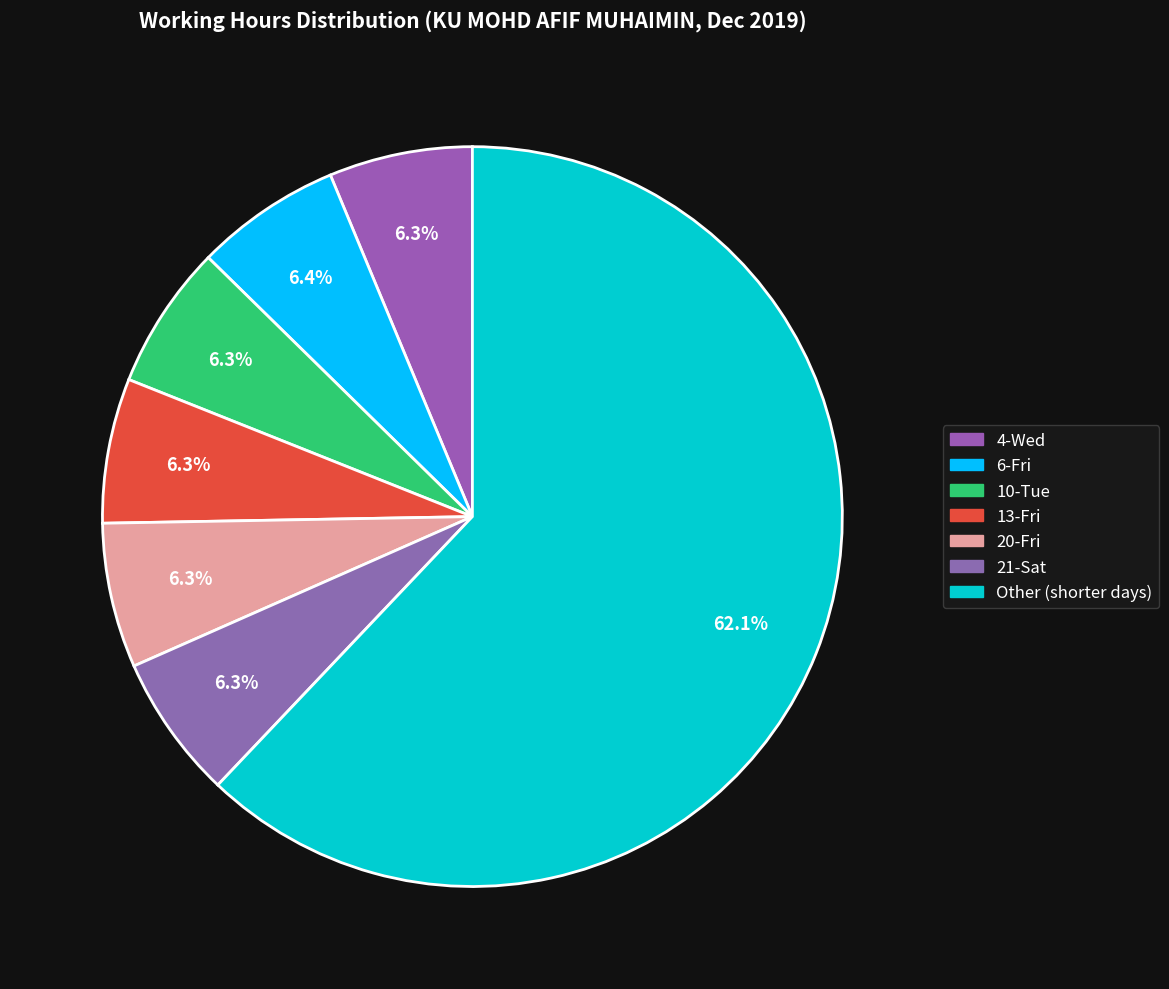

Count the number of slices in the pie.

7